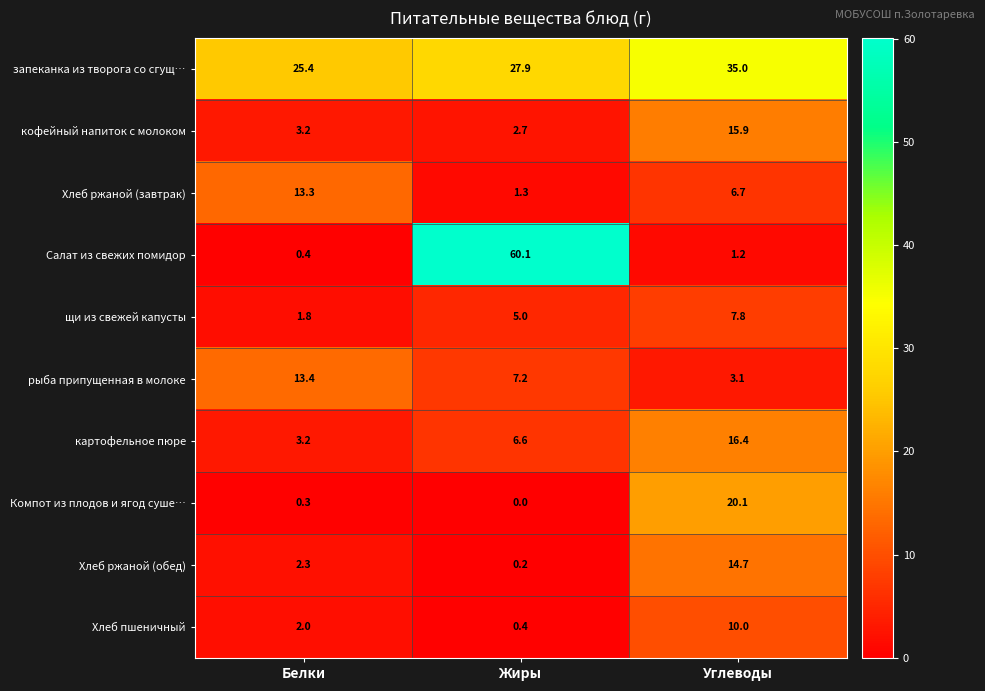

What is the total value across all series at Углеводы?

130.9